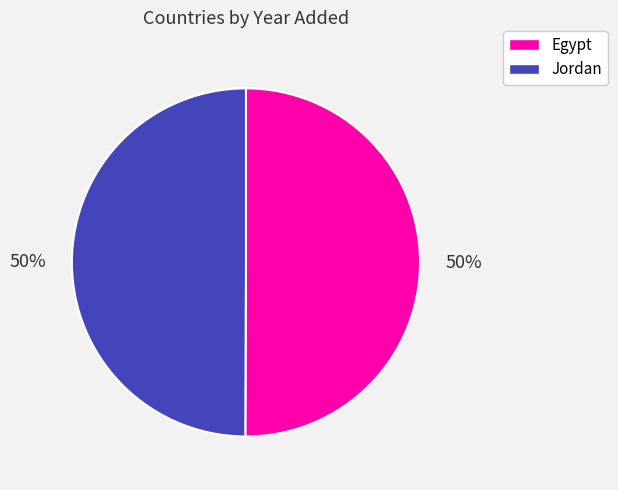

To the nearest percent, what is the combined percentage of Jordan and Egypt?

100%